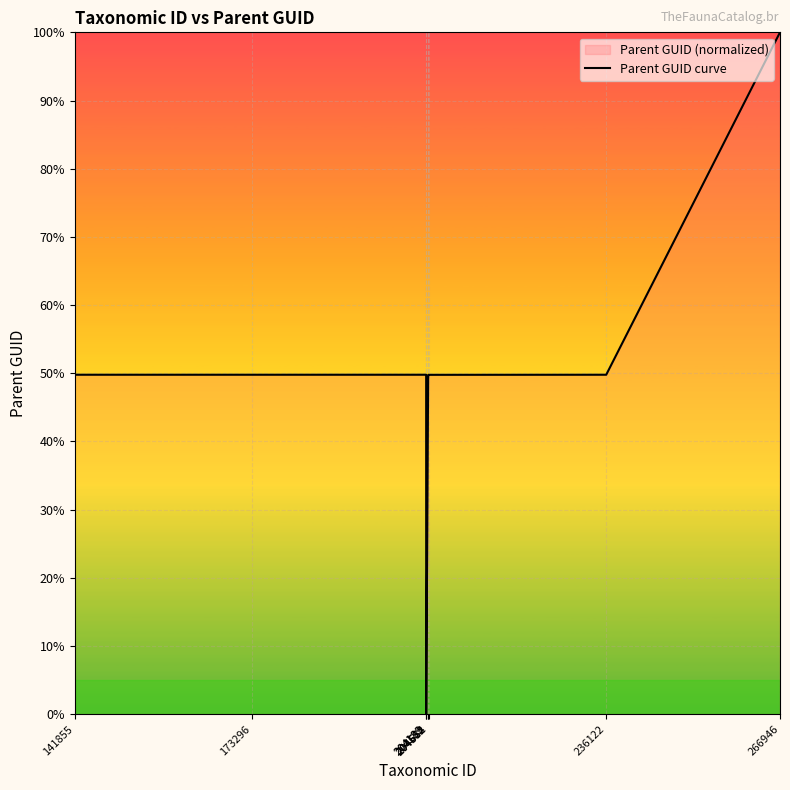

Does the chart display data point markers on the line(s)?

No